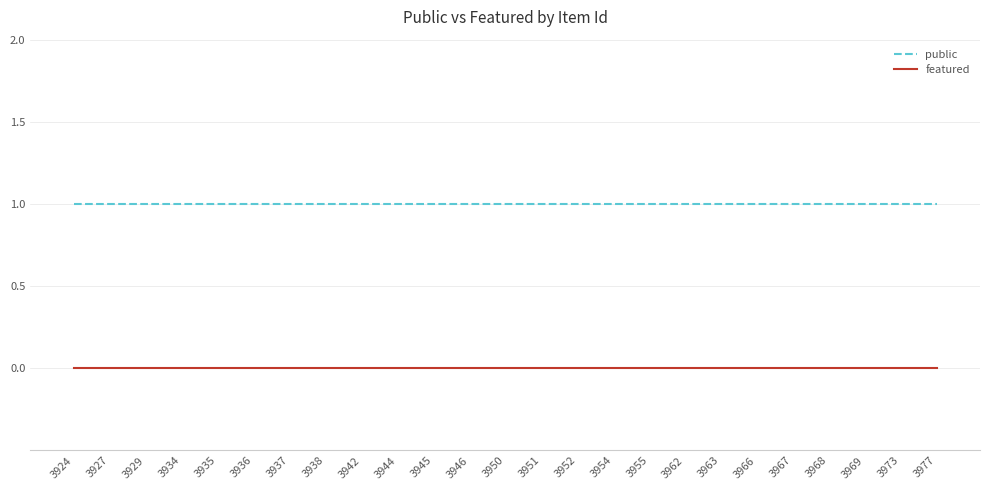

True or false: featured and public intersect in this chart.

False